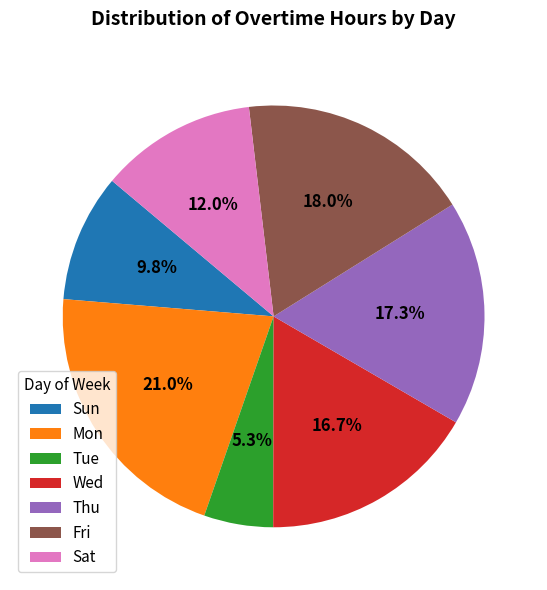

Which category has the biggest portion of the pie?

Mon